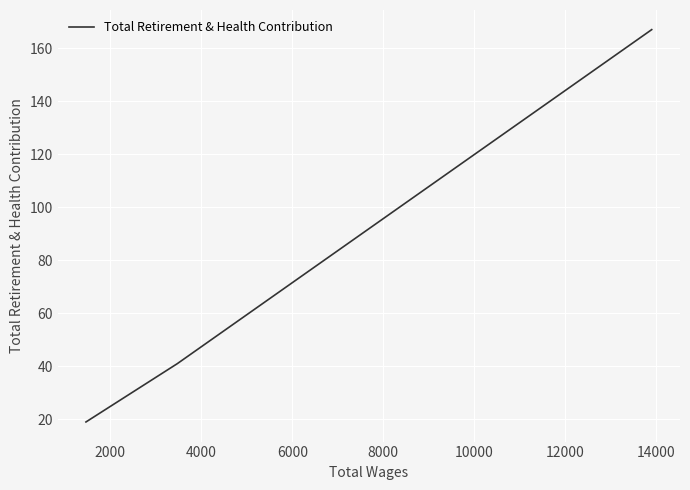

What is the difference between the second highest and minimum values?

22